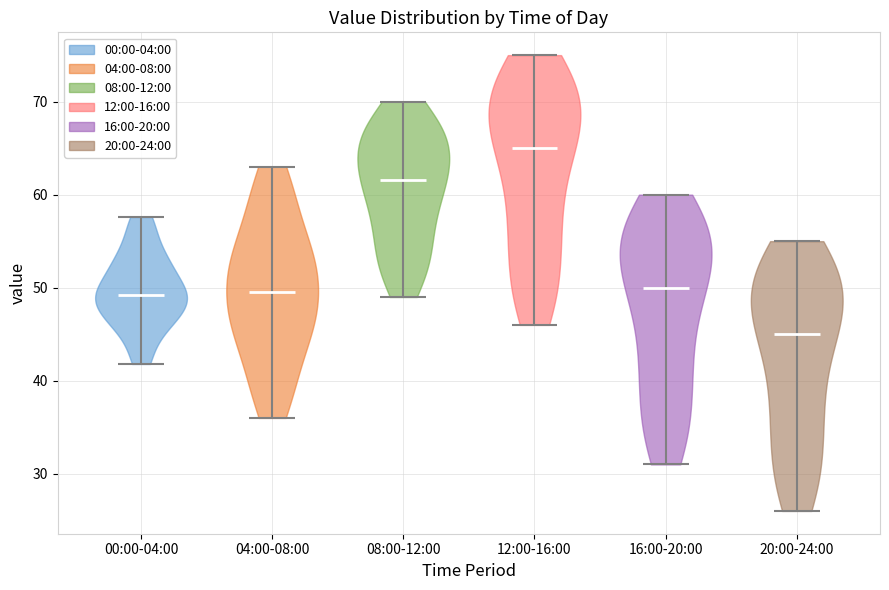

Which violin has the highest median line?

12:00-16:00